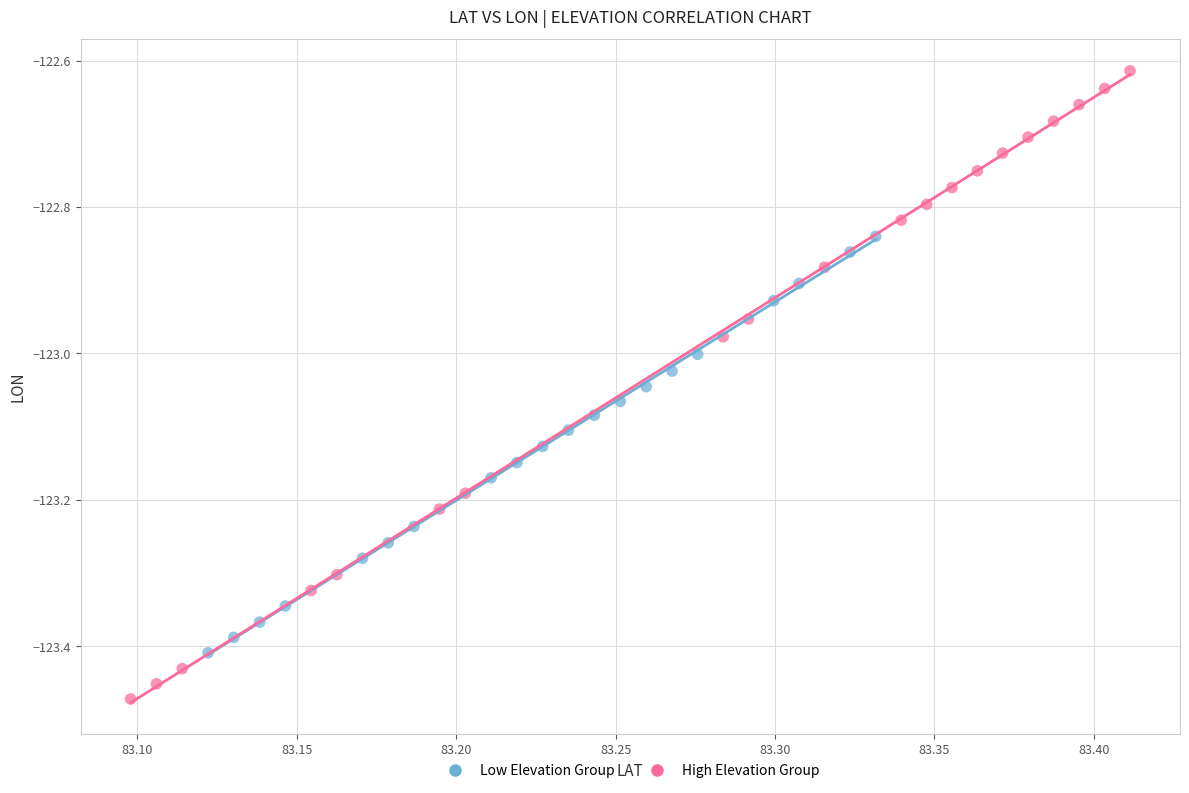

Which series reaches the minimum Y coordinate?

High Elevation Group